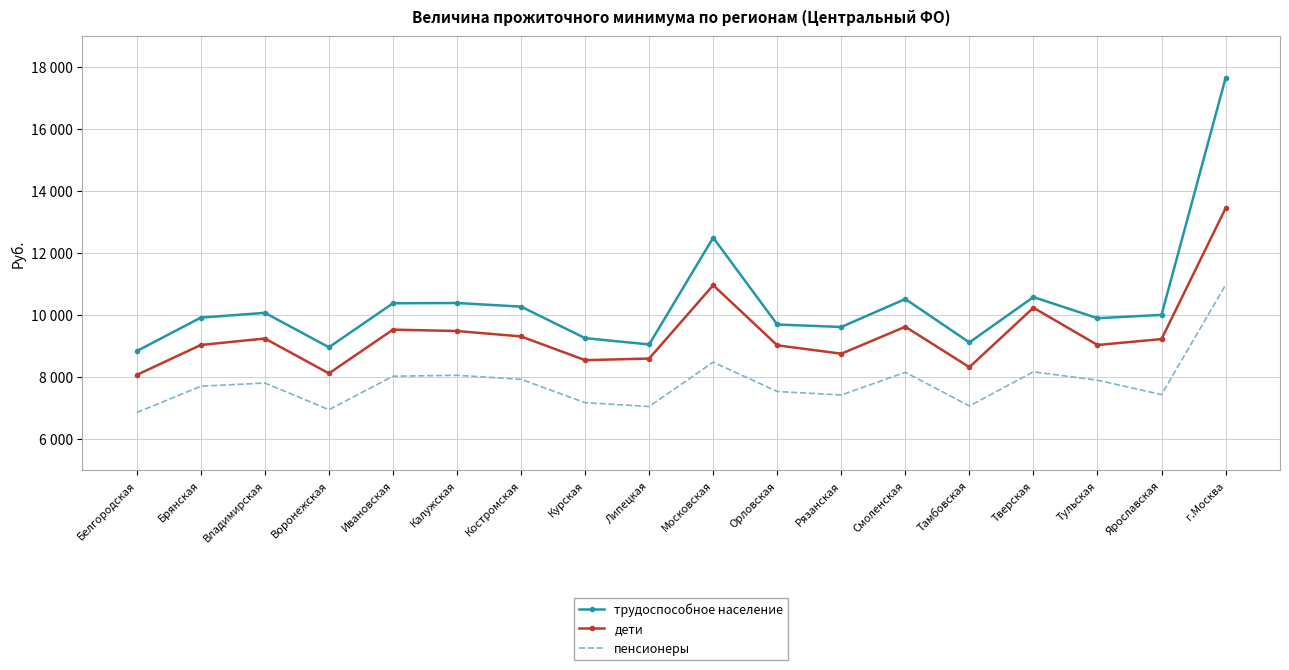

What are all the series names shown in the legend?

трудоспособное население, дети, пенсионеры